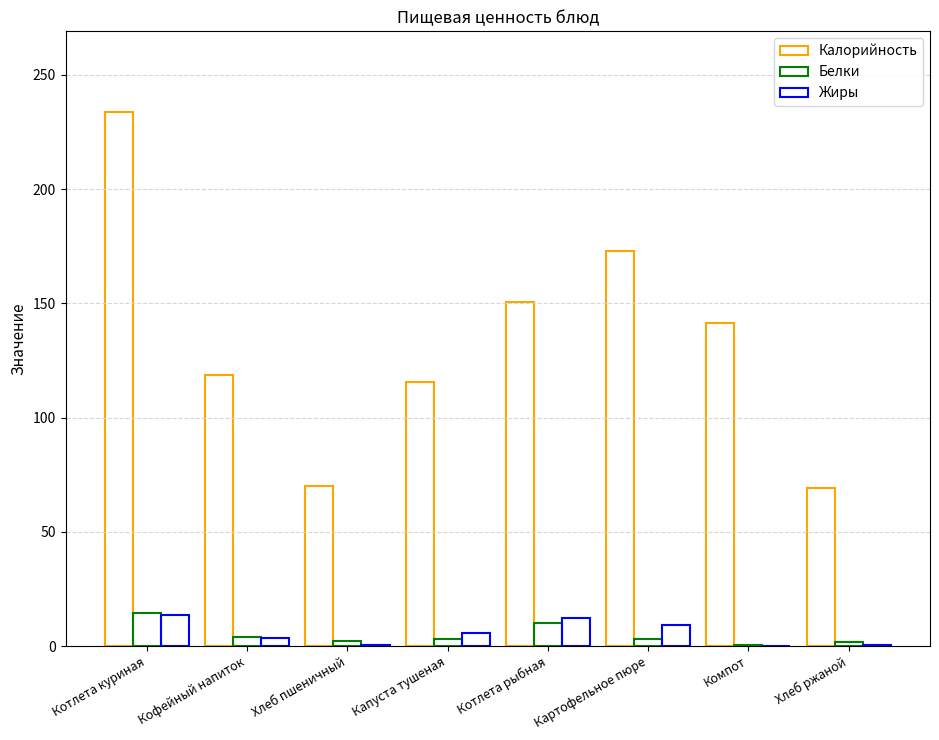

What is the total value across all series at Компот?

141.7